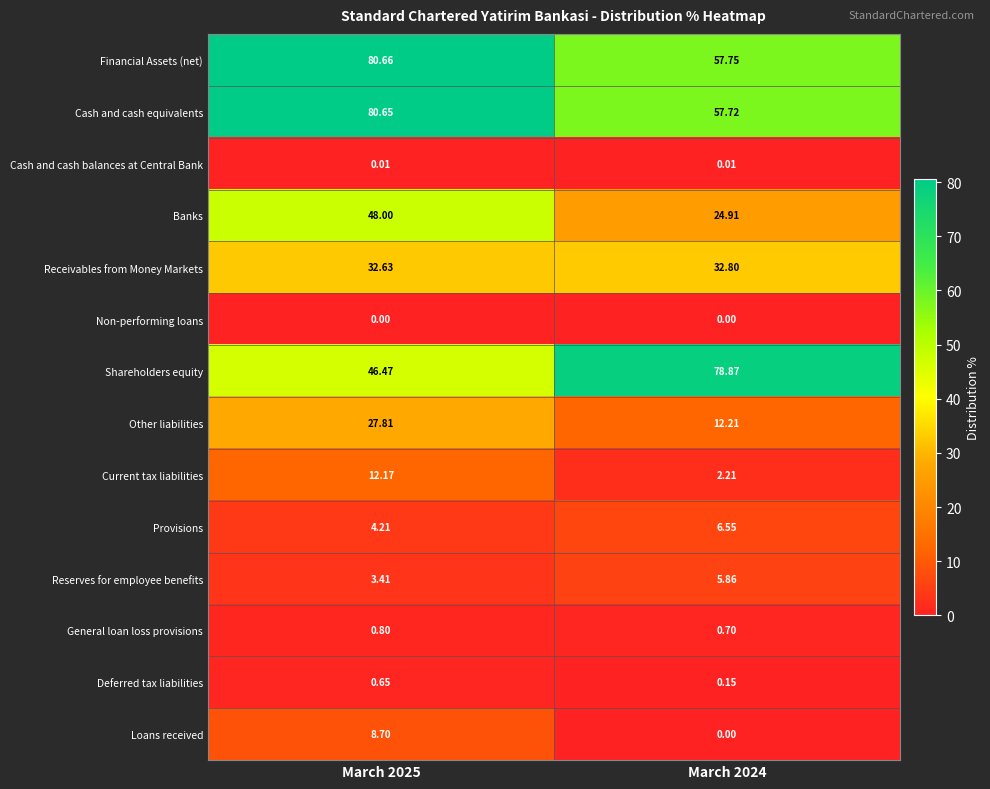

Which series has the largest range (max minus min)?

Shareholders equity